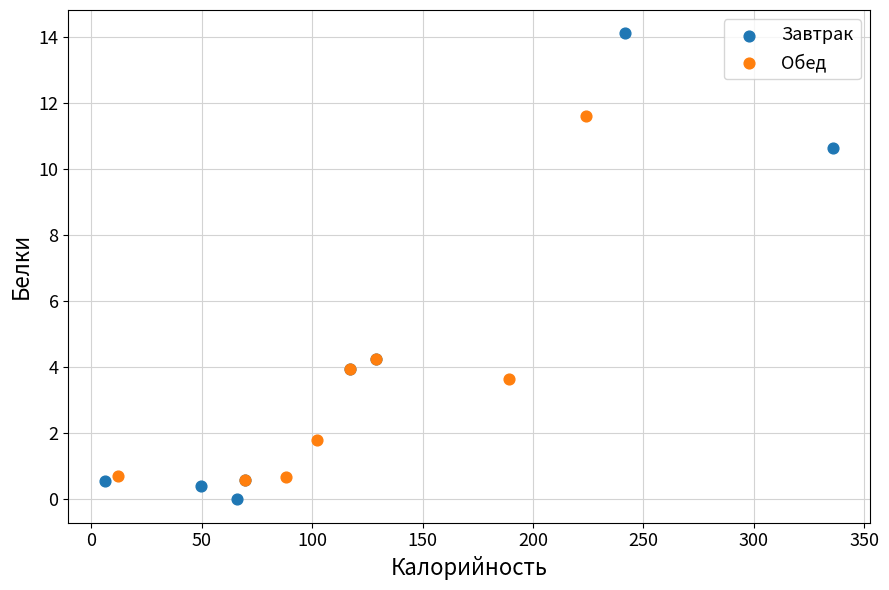

What are all the series names shown in the legend?

Завтрак, Обед